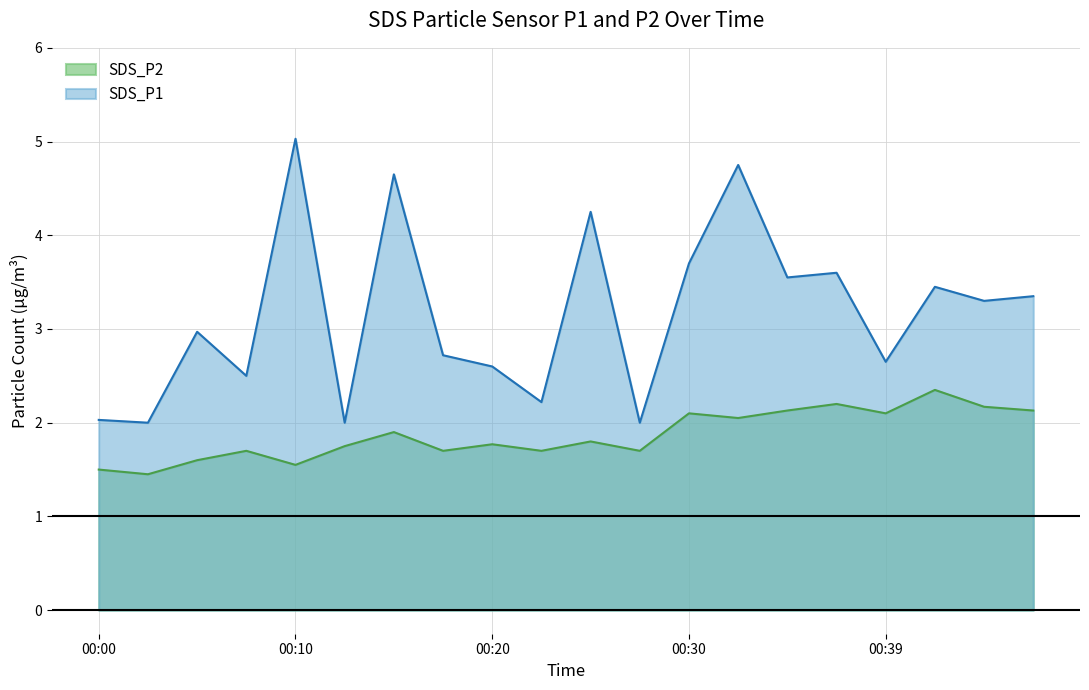

What are all the series names shown in the legend?

SDS_P2, SDS_P1